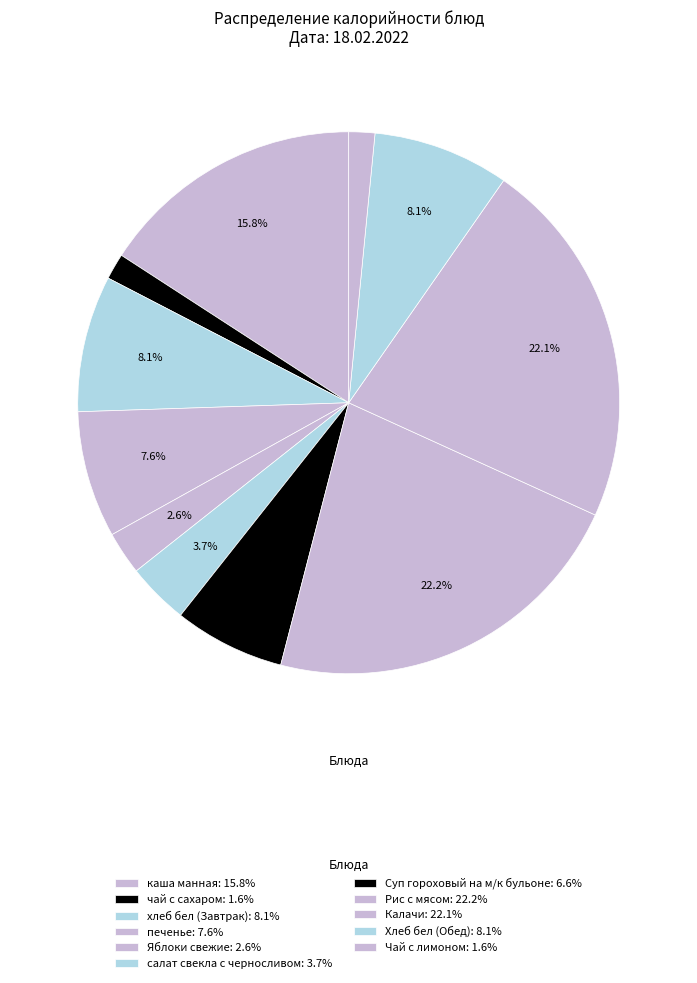

To the nearest percent, what is the difference between the largest and smallest slice percentages?

21%